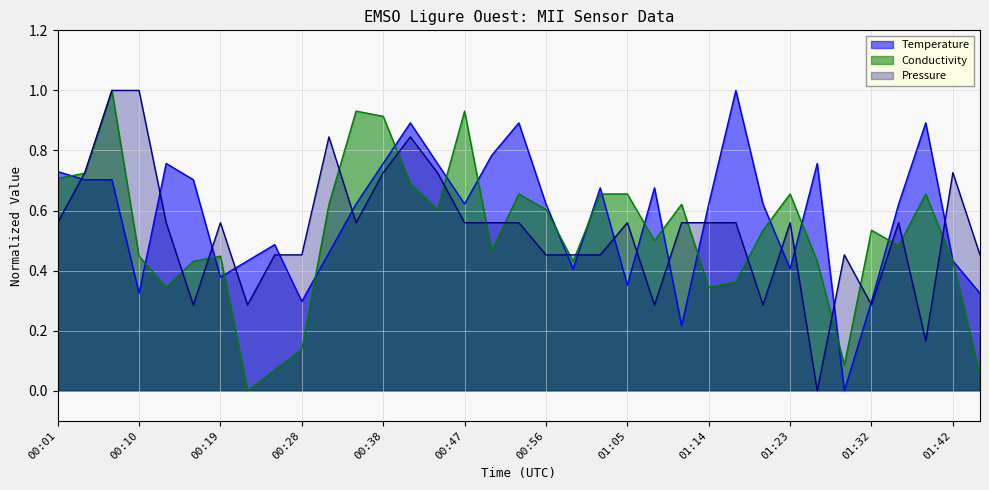

At how many categories does at least one series exceed 0?

35